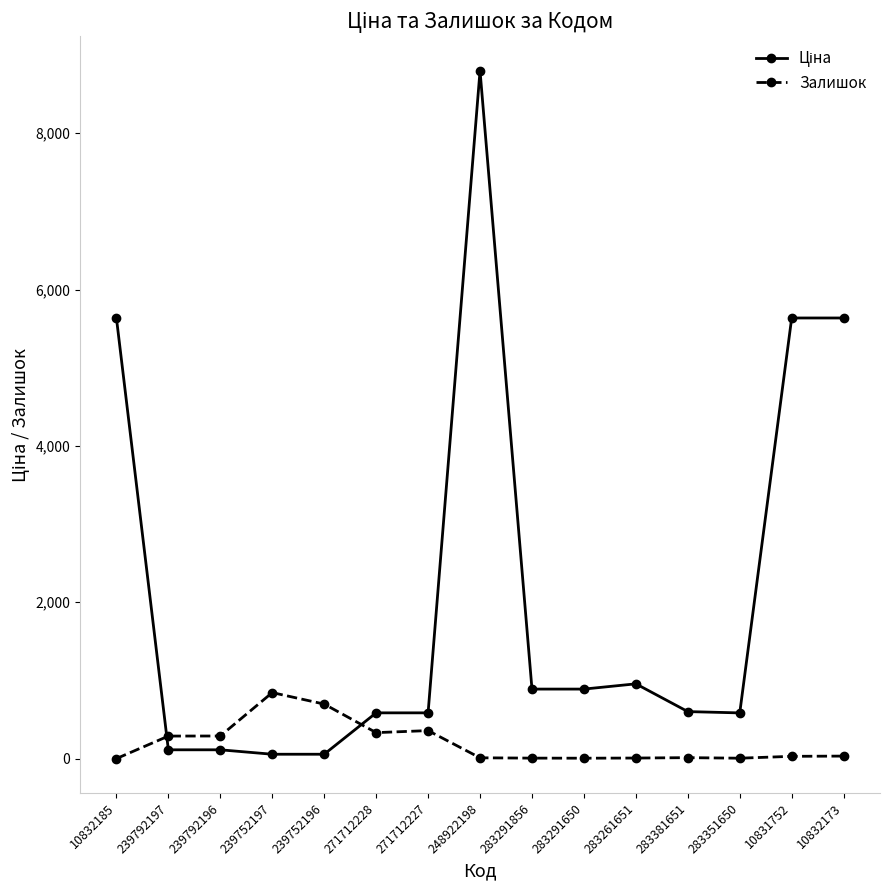

What is the greatest value displayed?

8797.6